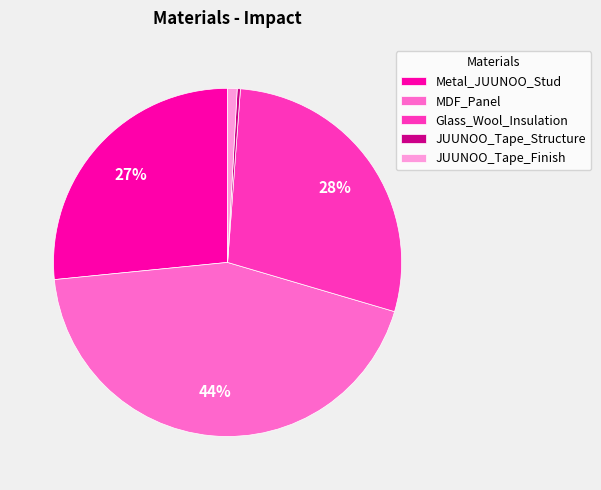

To the nearest percent, what is the combined percentage of JUUNOO_Tape_Finish and JUUNOO_Tape_Structure?

1%